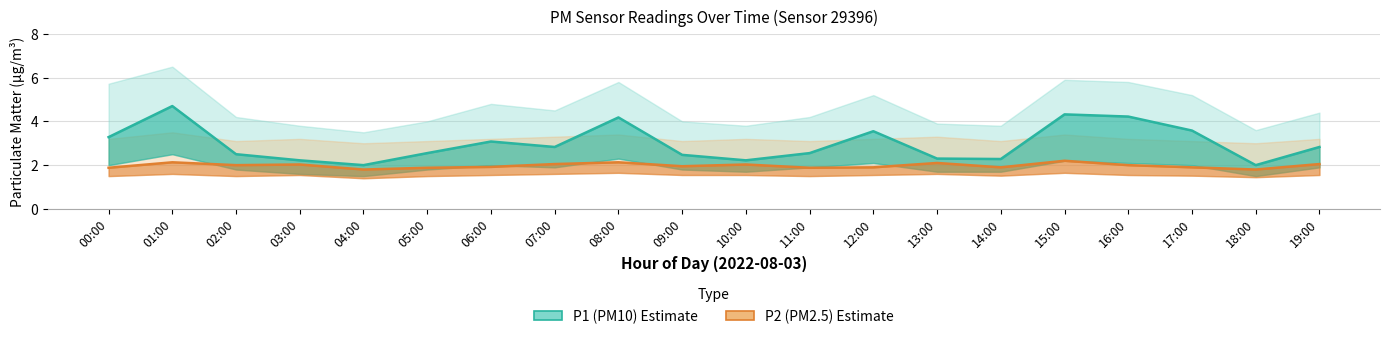

True or false: P1 (PM10) and P2 (PM2.5) cross at least once.

False